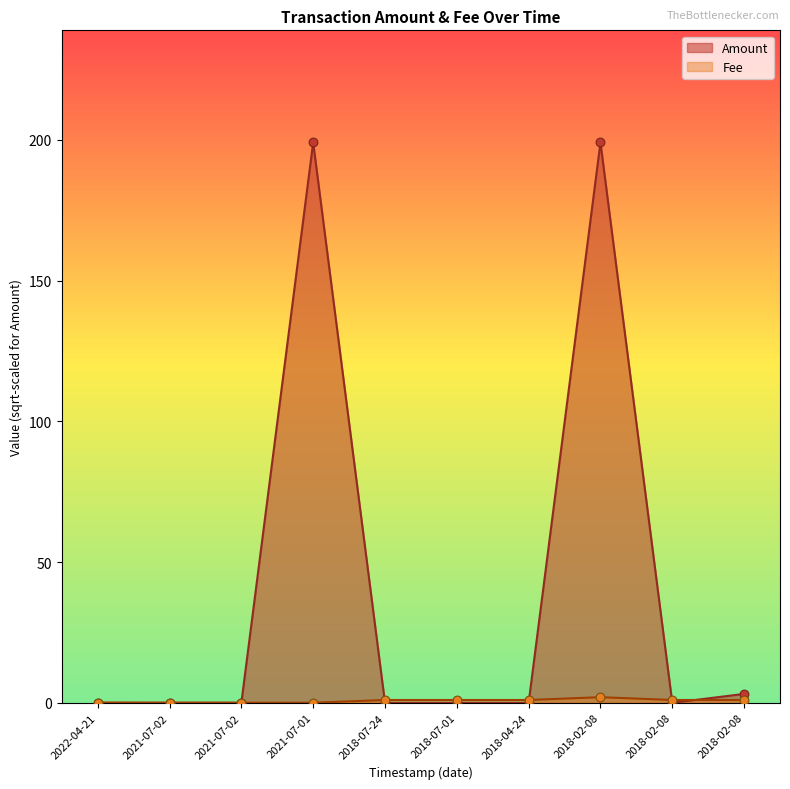

Which series has the widest spread of Y values?

Amount